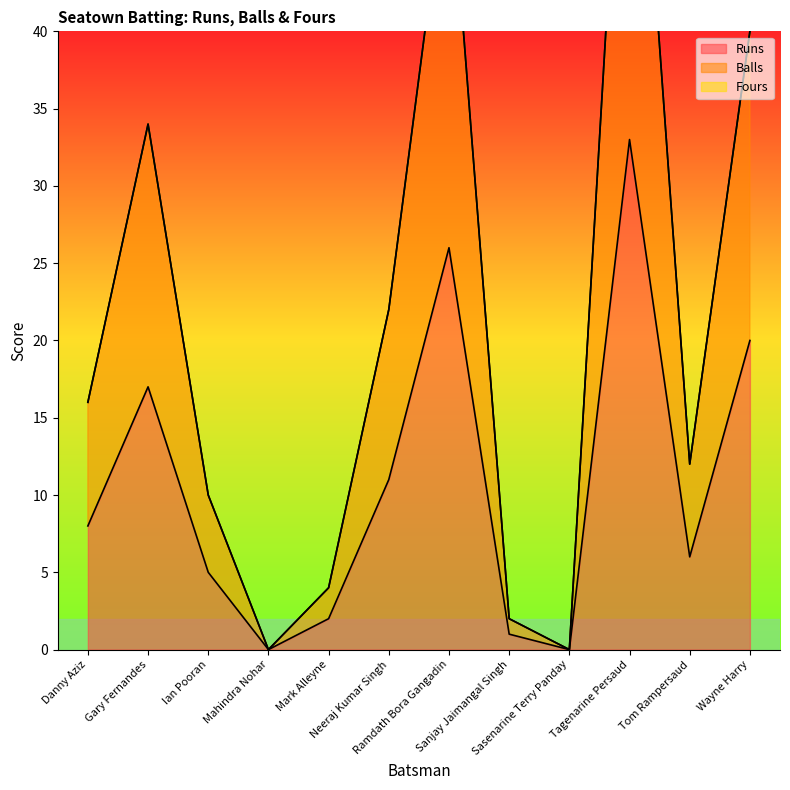

True or false: Balls has a value of 19 at Wayne Harry.

False